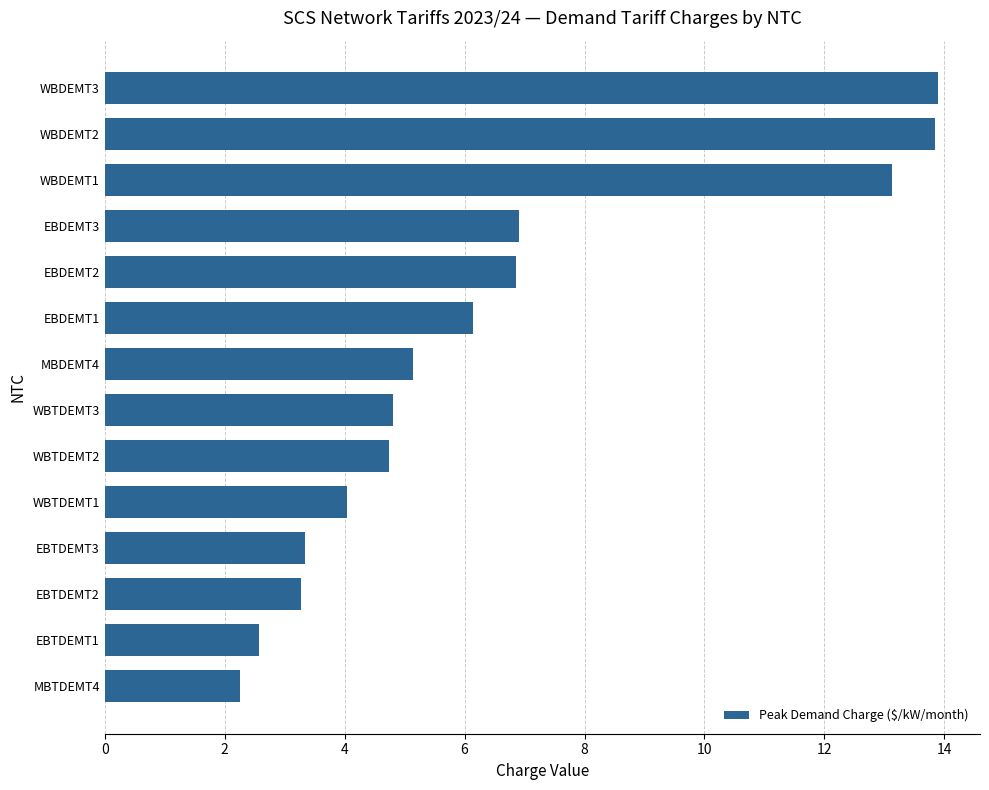

True or false: the data shows 9.2 at EBDEMT2.

False